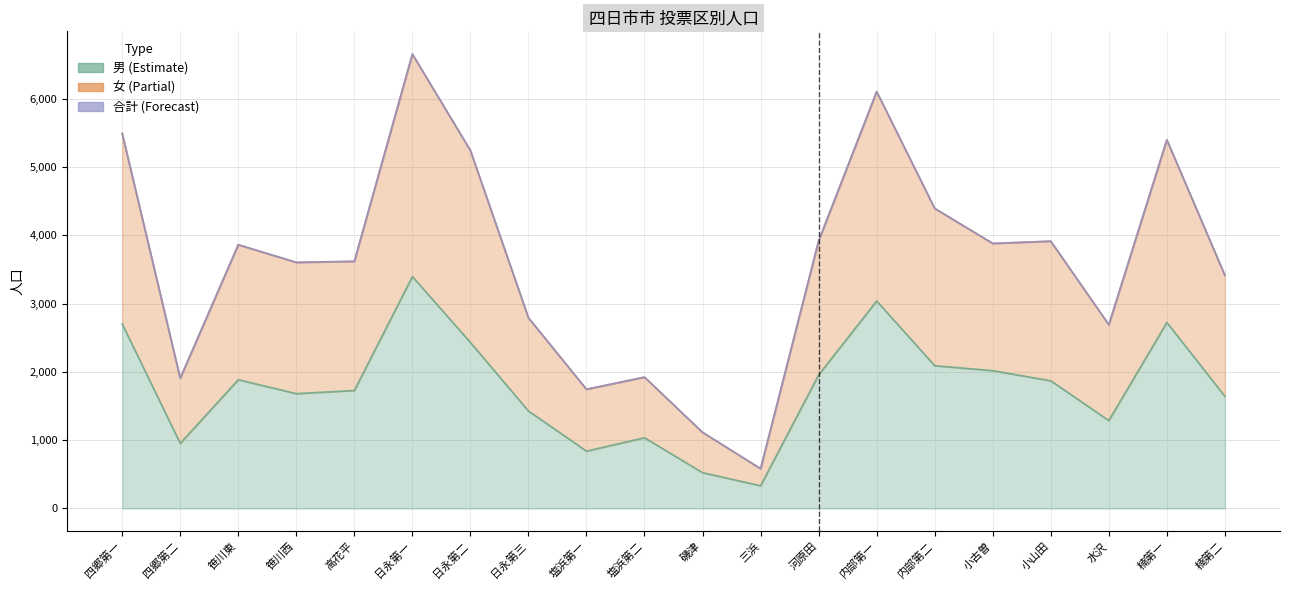

True or false: 男 and 合計 cross at least once.

False